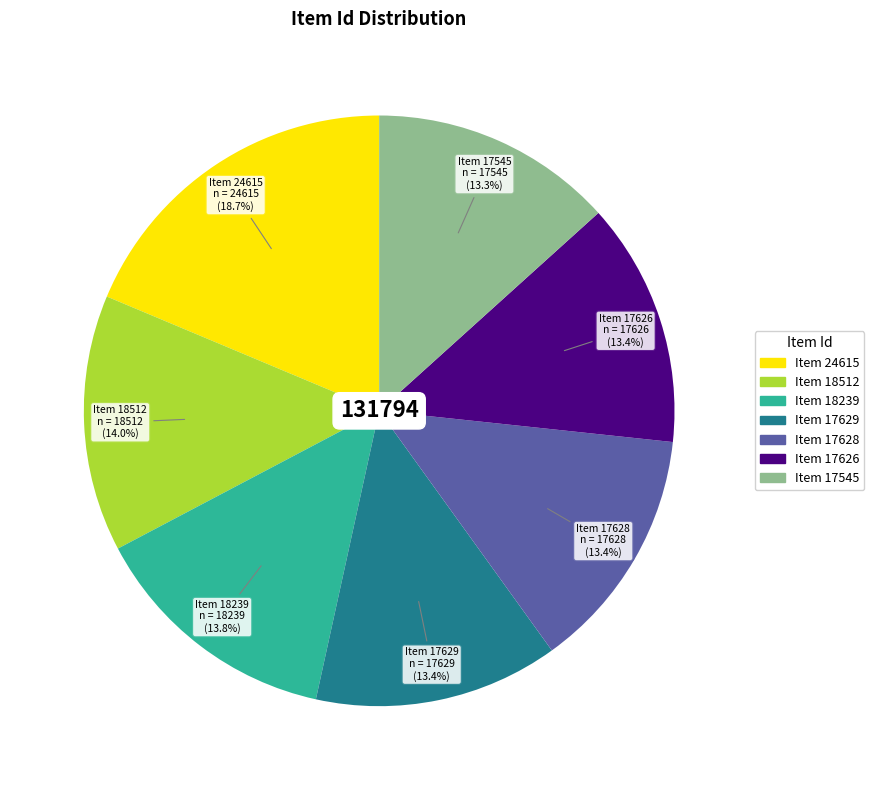

Does any single category account for the majority?

No